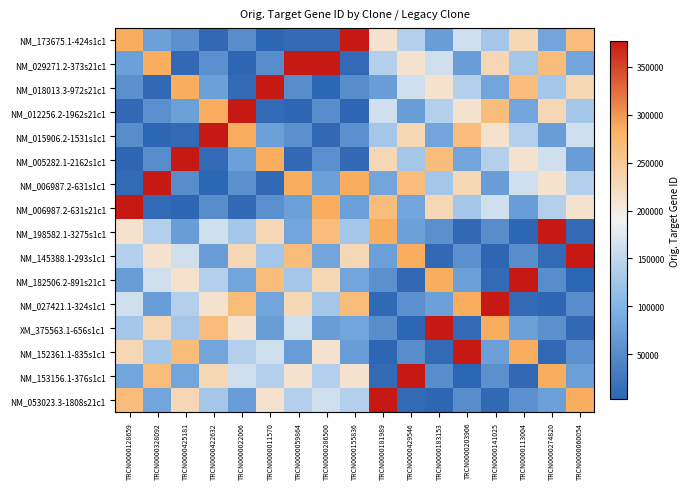

At which category does the chart reach its minimum across all series?

TRCN0000011570